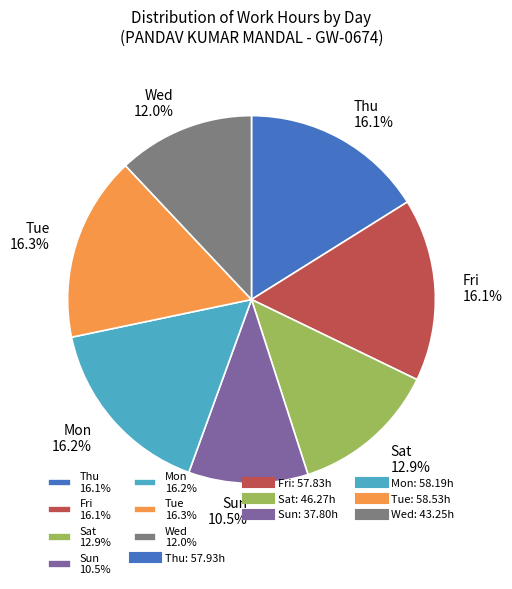

Which has a higher value, Sun 10.5% or Thu 16.1%?

Thu 16.1%